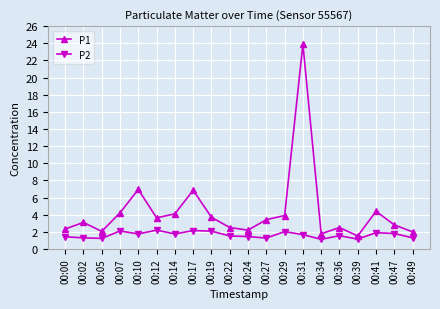

What is the difference between the second highest and minimum values in the P1 series?

5.4